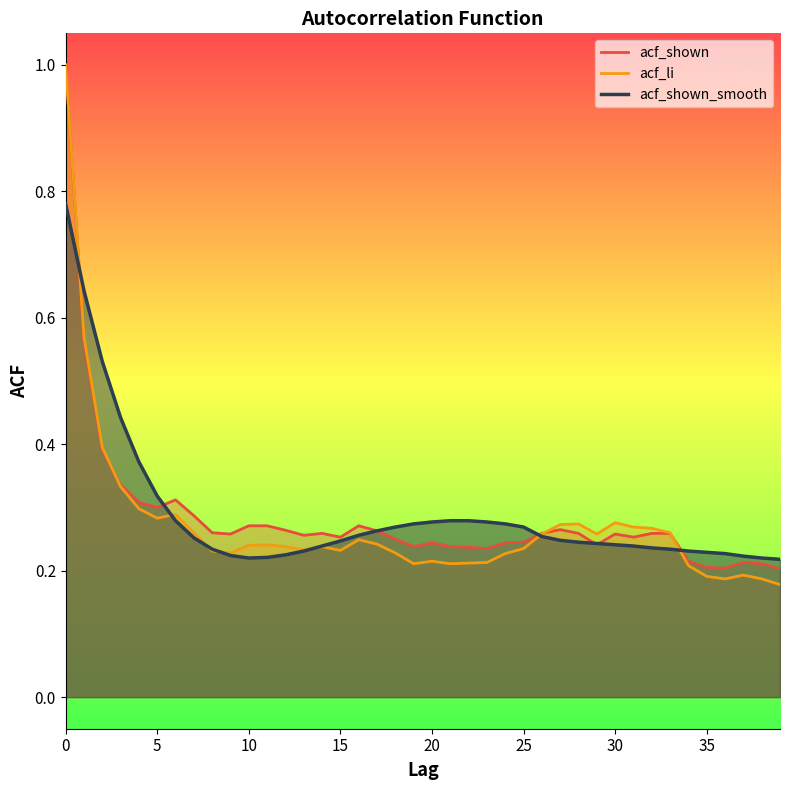

Which series has the largest range (max minus min)?

acf_li